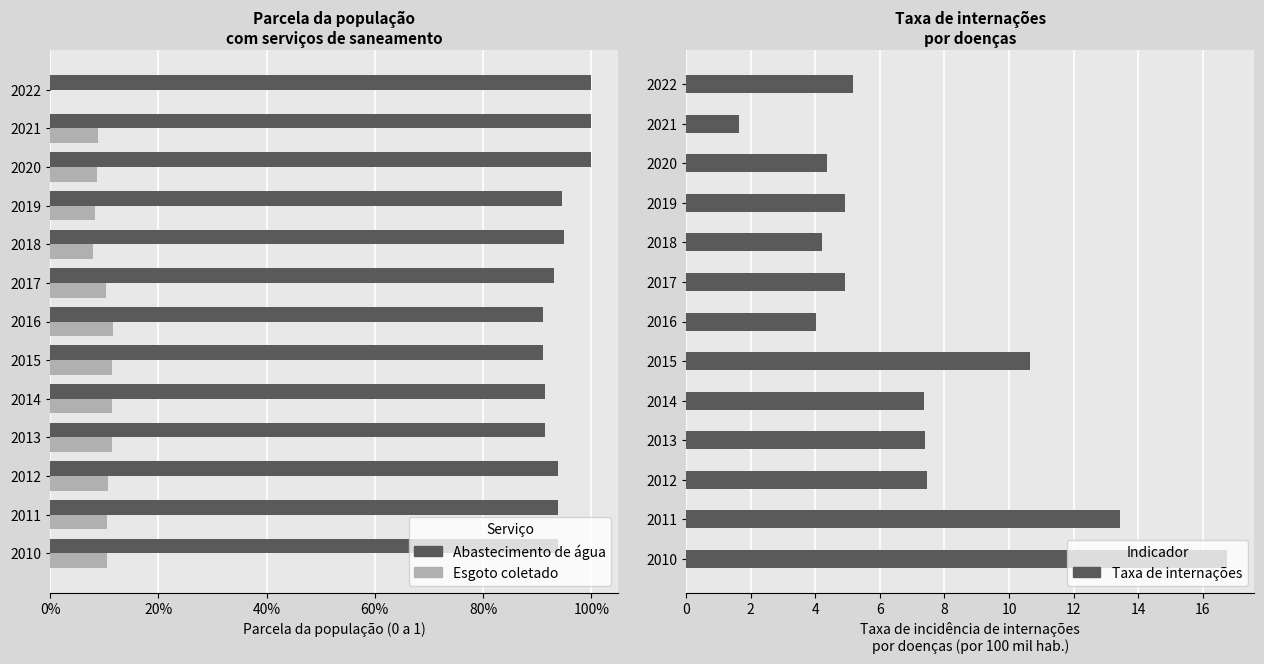

How many bars are there in total?

39